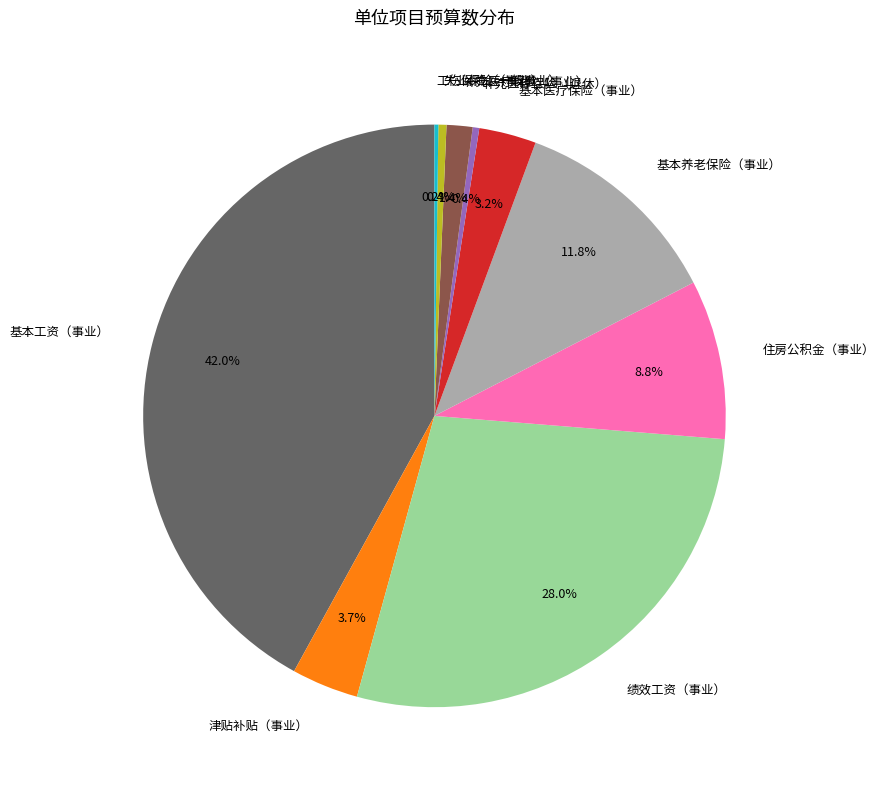

What percentage is NOT represented by 失业保险（事业）?

99.6%